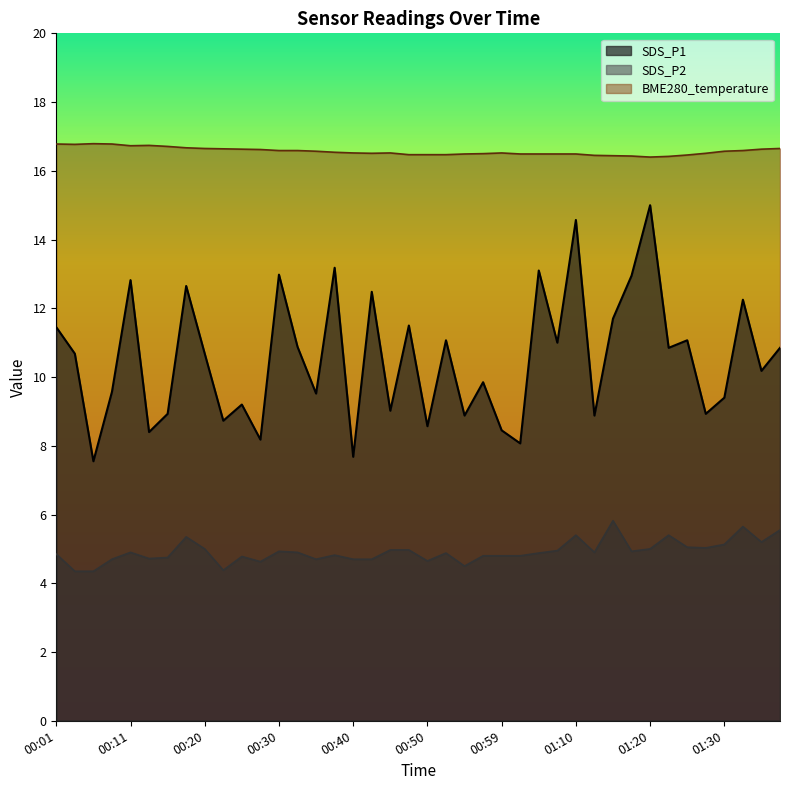

What position from the left is 01:20?

33